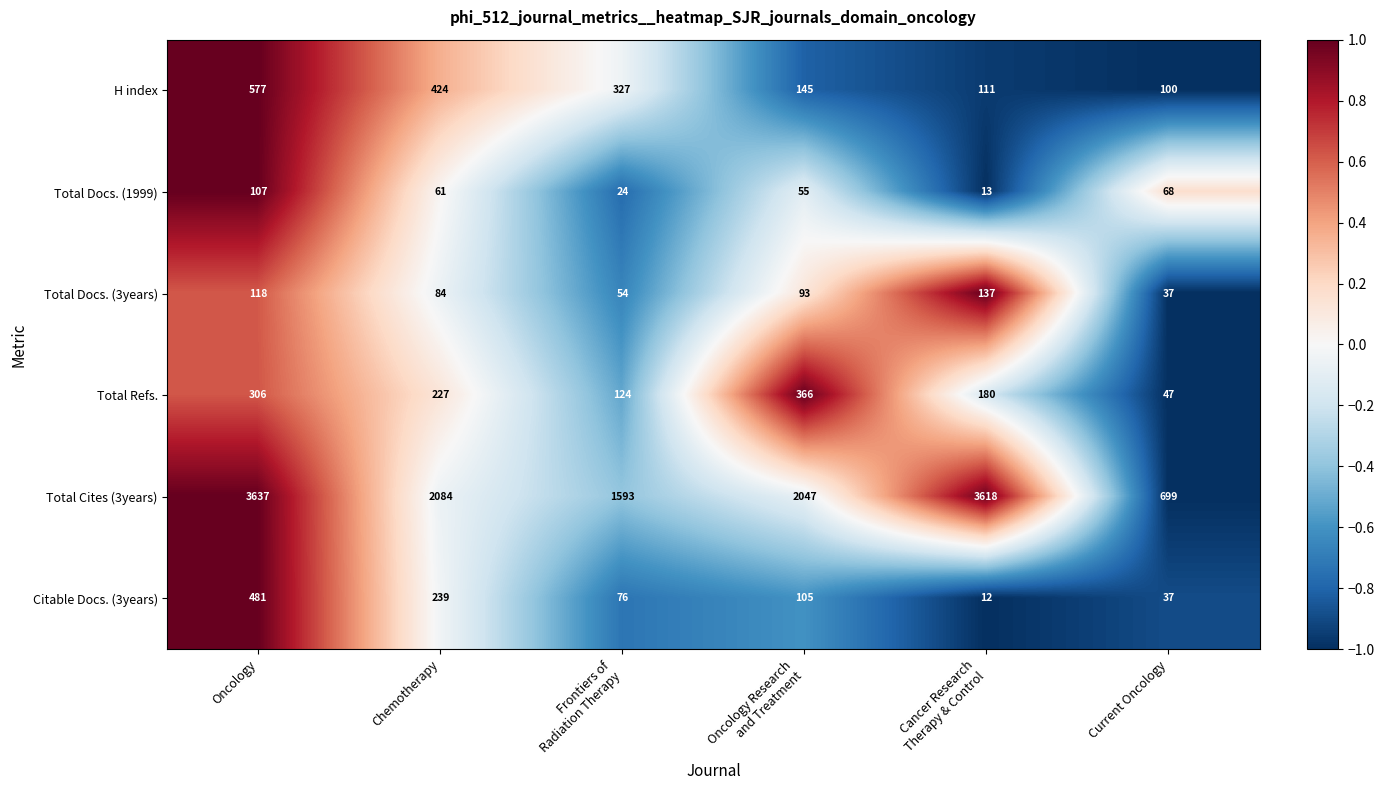

The value of H index at Chemotherapy is 124. True or false?

False